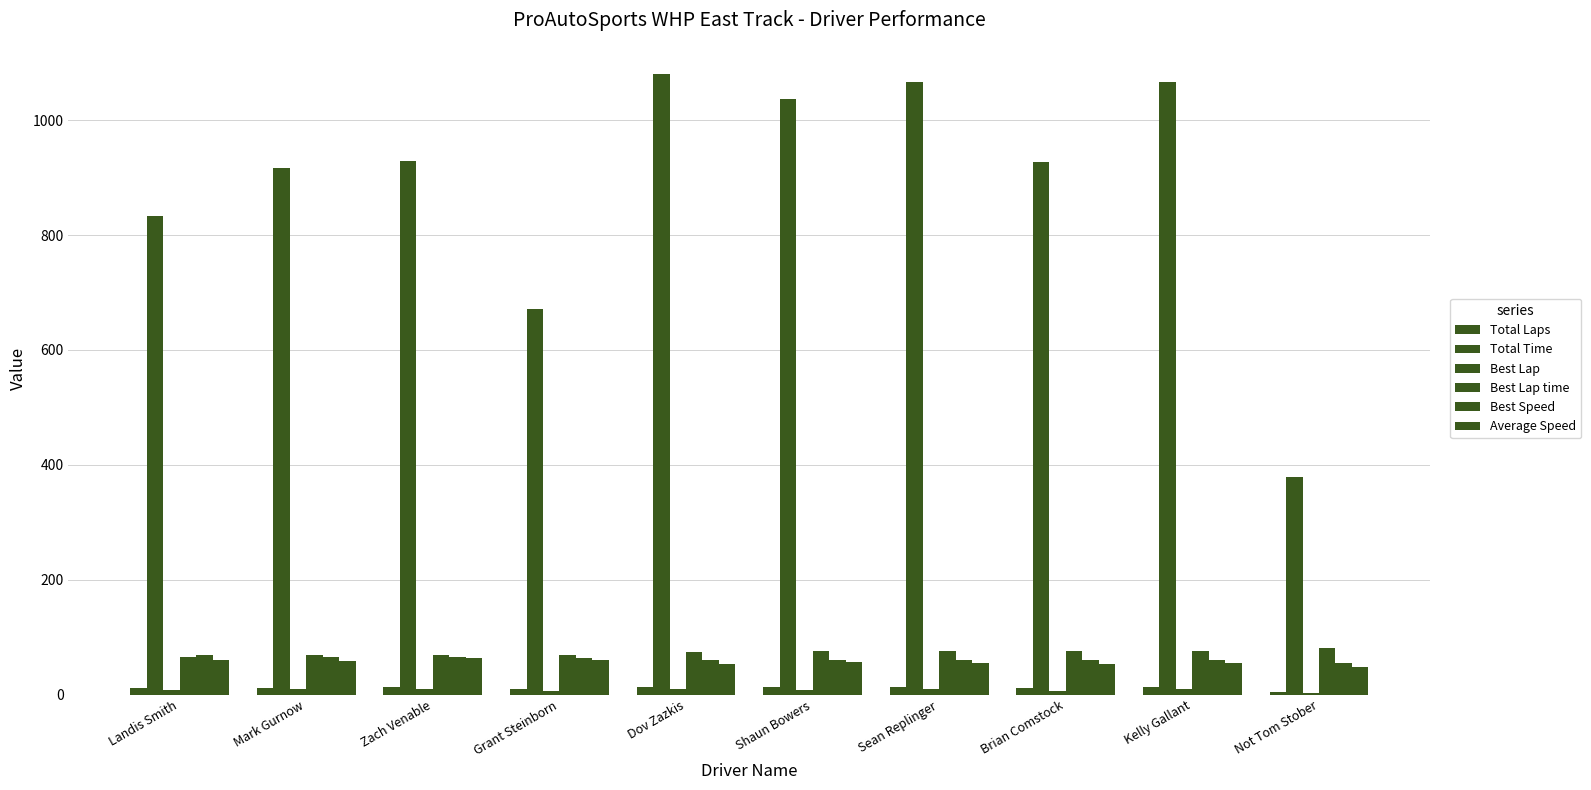

At which label does Best Speed reach its minimum?

Not Tom Stober